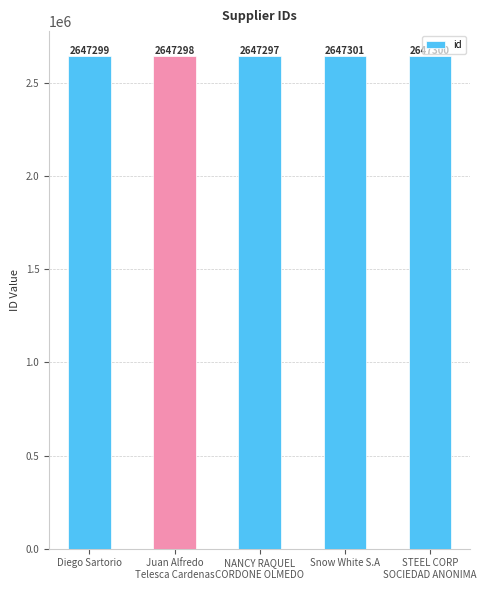

Which has a higher value, Diego Sartorio or NANCY RAQUEL
CORDONE OLMEDO?

Diego Sartorio